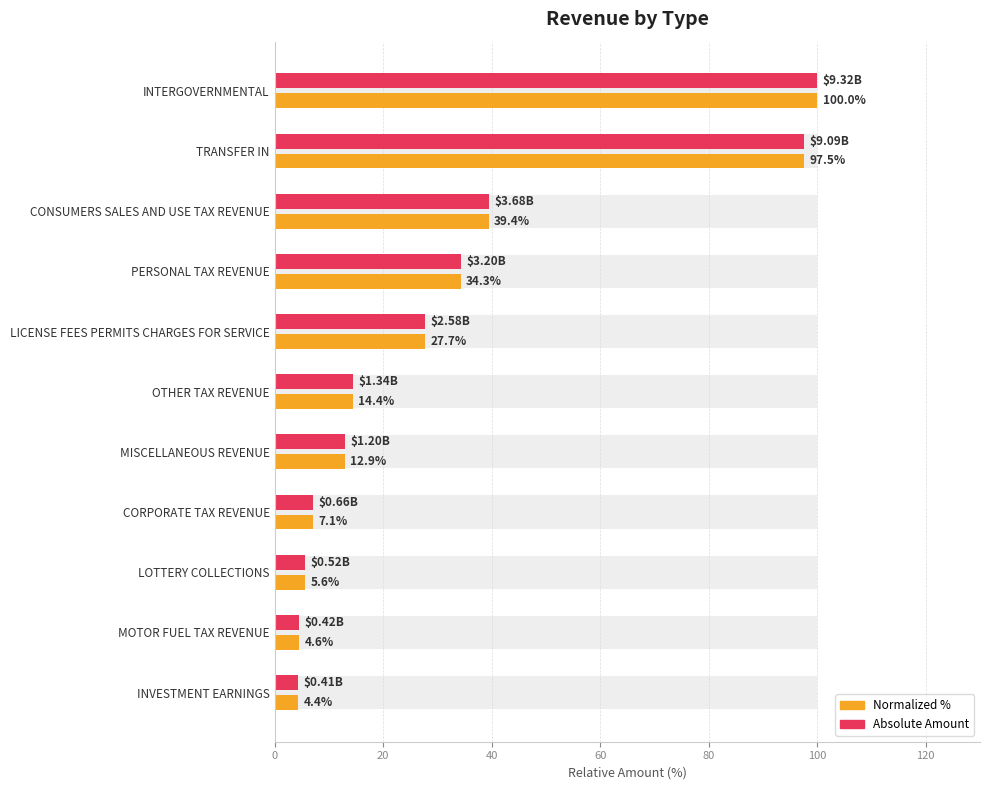

What is the maximum value shown in the chart?

100.0